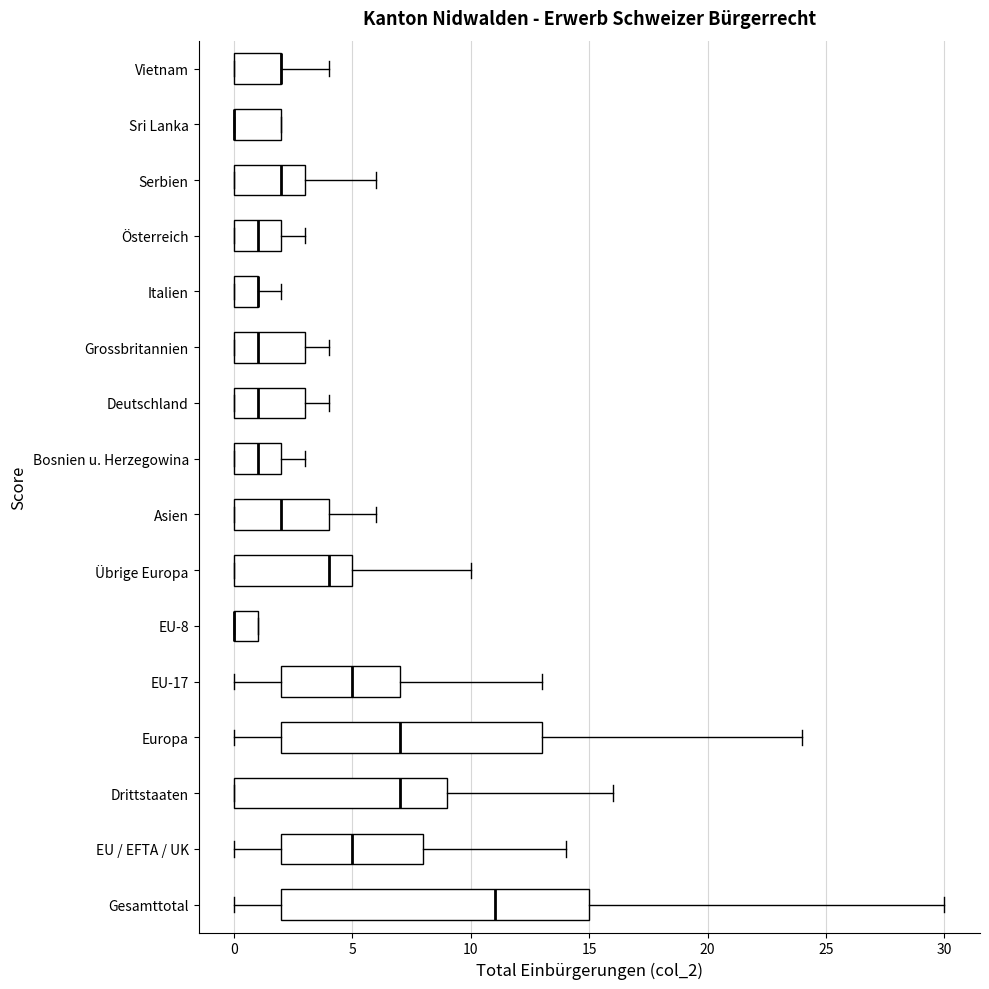

Which box is the widest, from its left edge to its right edge?

Gesamttotal